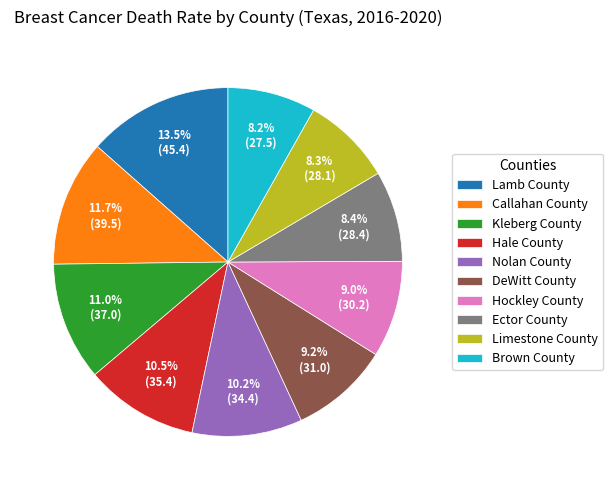

Is it true that DeWitt County is 9% of the pie?

True